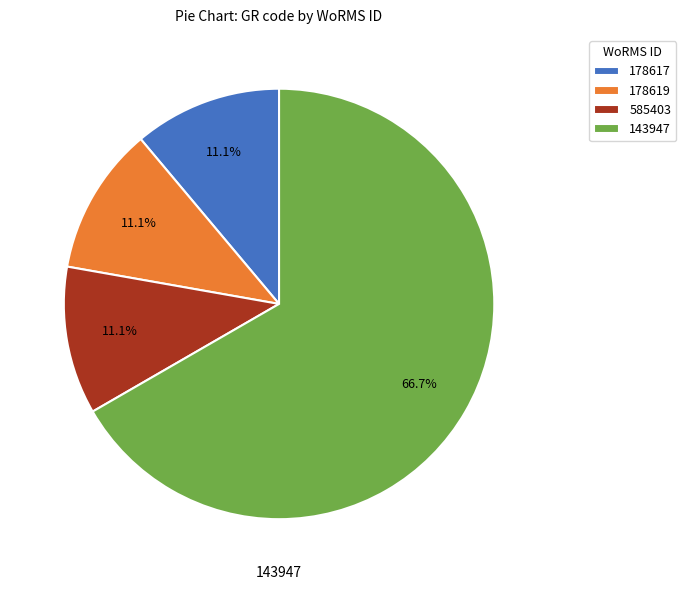

Count the number of slices in the pie.

4